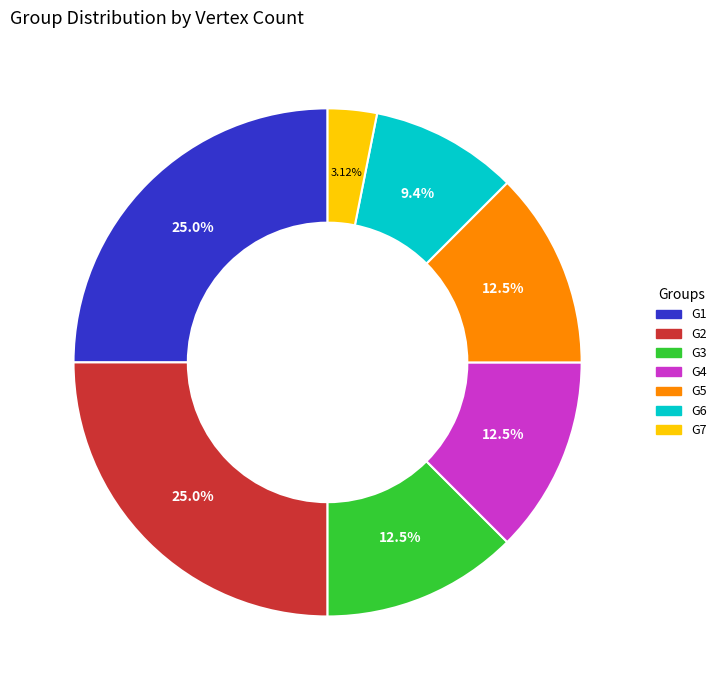

Is G3 the majority of the pie?

No